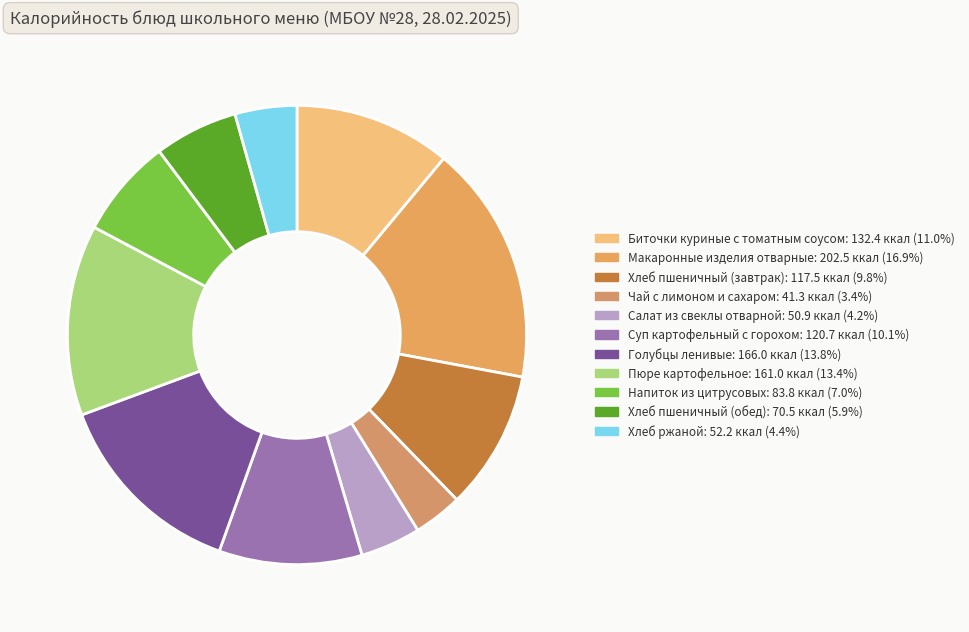

Is there any slice that represents more than half of the pie?

No